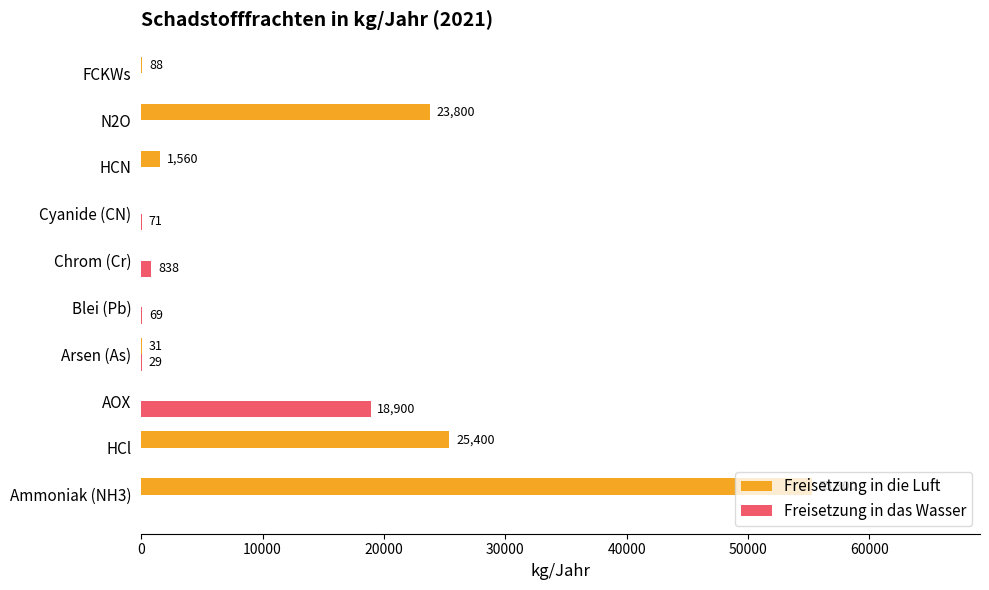

What is the sum of all Freisetzung in das Wasser values?

19907